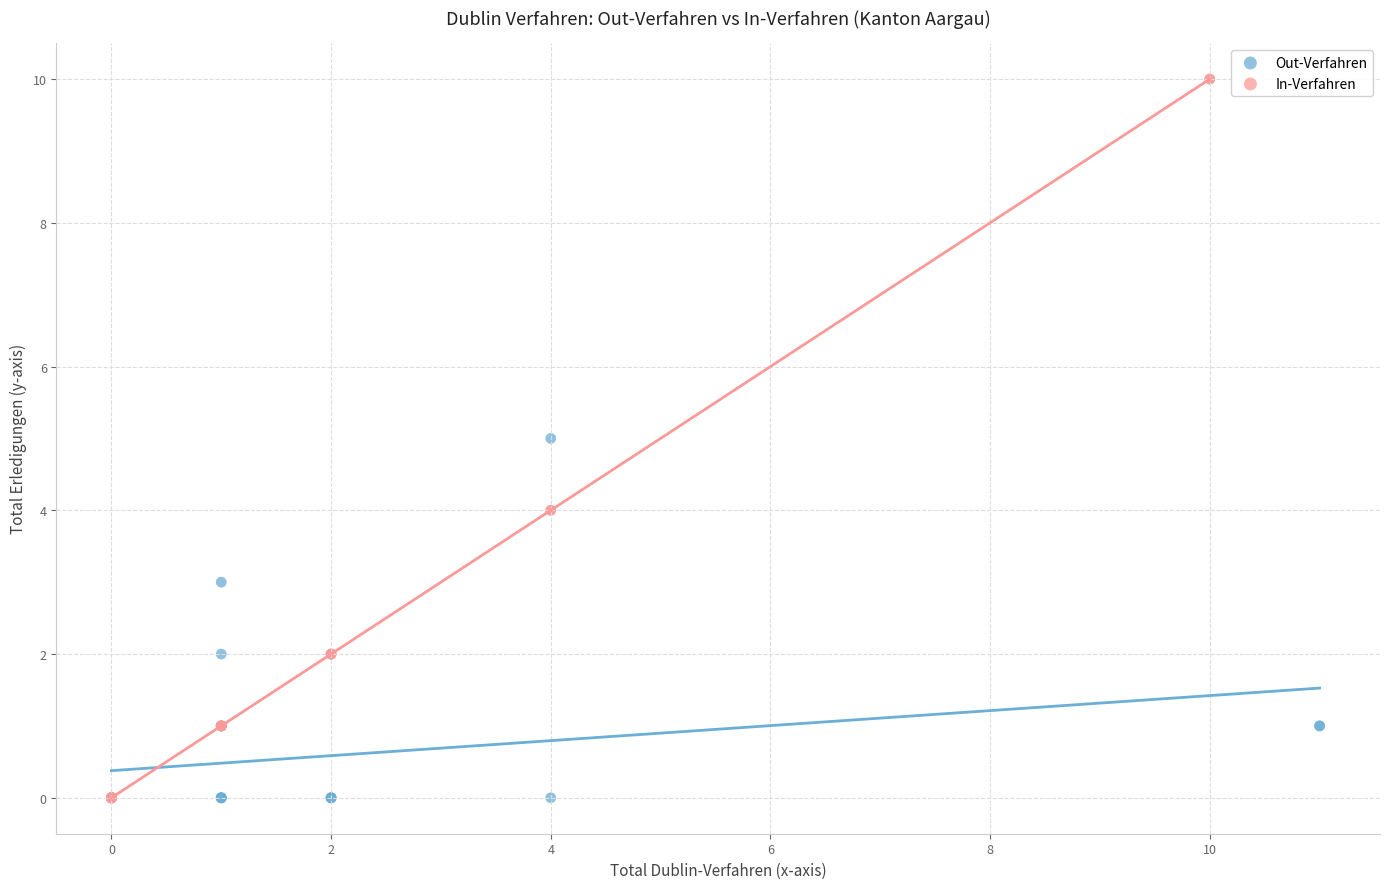

What are all the series names shown in the legend?

Out-Verfahren, In-Verfahren